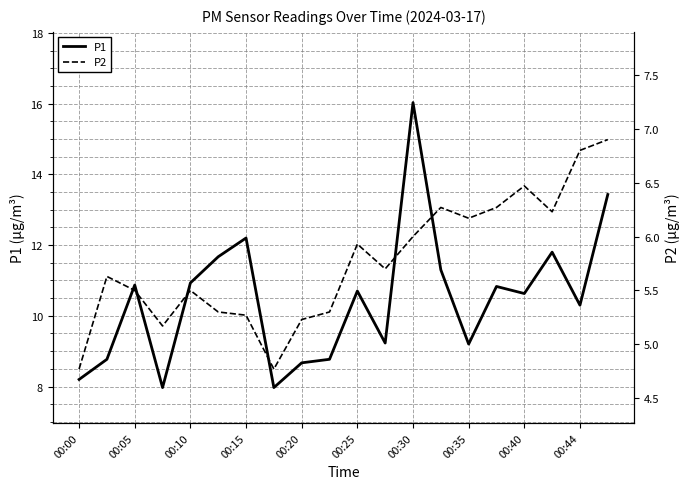

What is the lowest value of the P1 series?

8.0